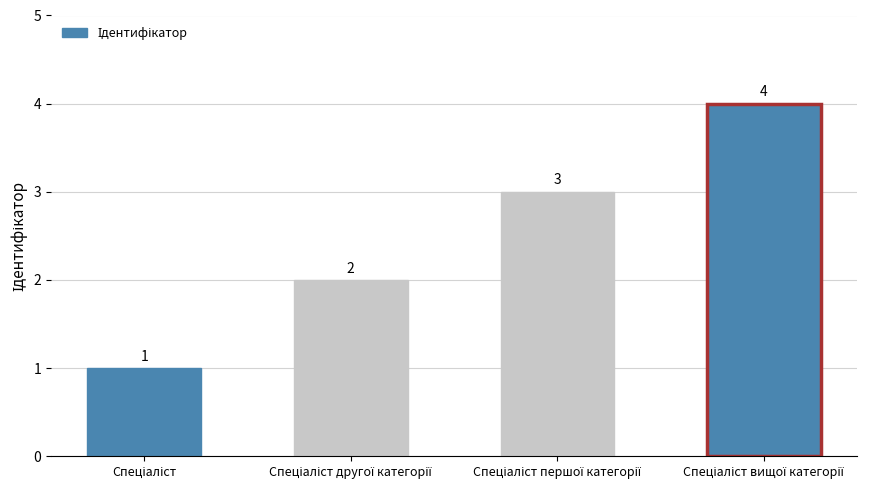

Does the chart contain stacked bars?

No